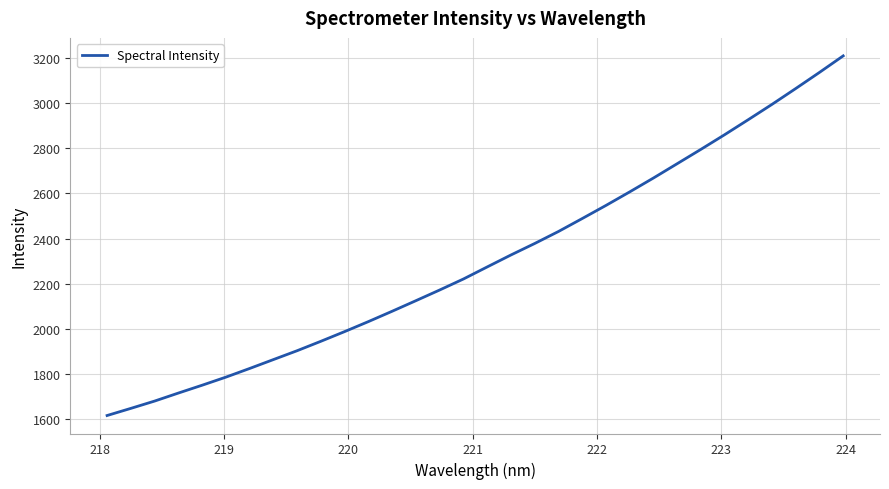

What is the smallest value displayed?

1617.1